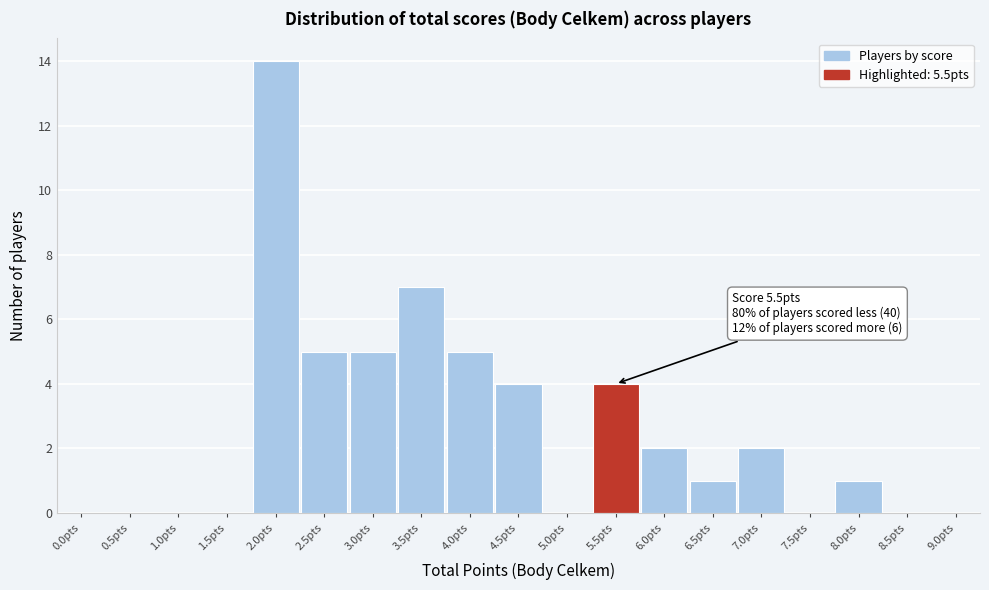

Reading left to right, what are all the values shown in this chart?

0.0pts=0	0.5pts=0	1.0pts=0	1.5pts=0	2.0pts=14	2.5pts=5	3.0pts=5	3.5pts=7	4.0pts=5	4.5pts=4	5.0pts=0	5.5pts=4	6.0pts=2	6.5pts=1	7.0pts=2	7.5pts=0	8.0pts=1	8.5pts=0	9.0pts=0